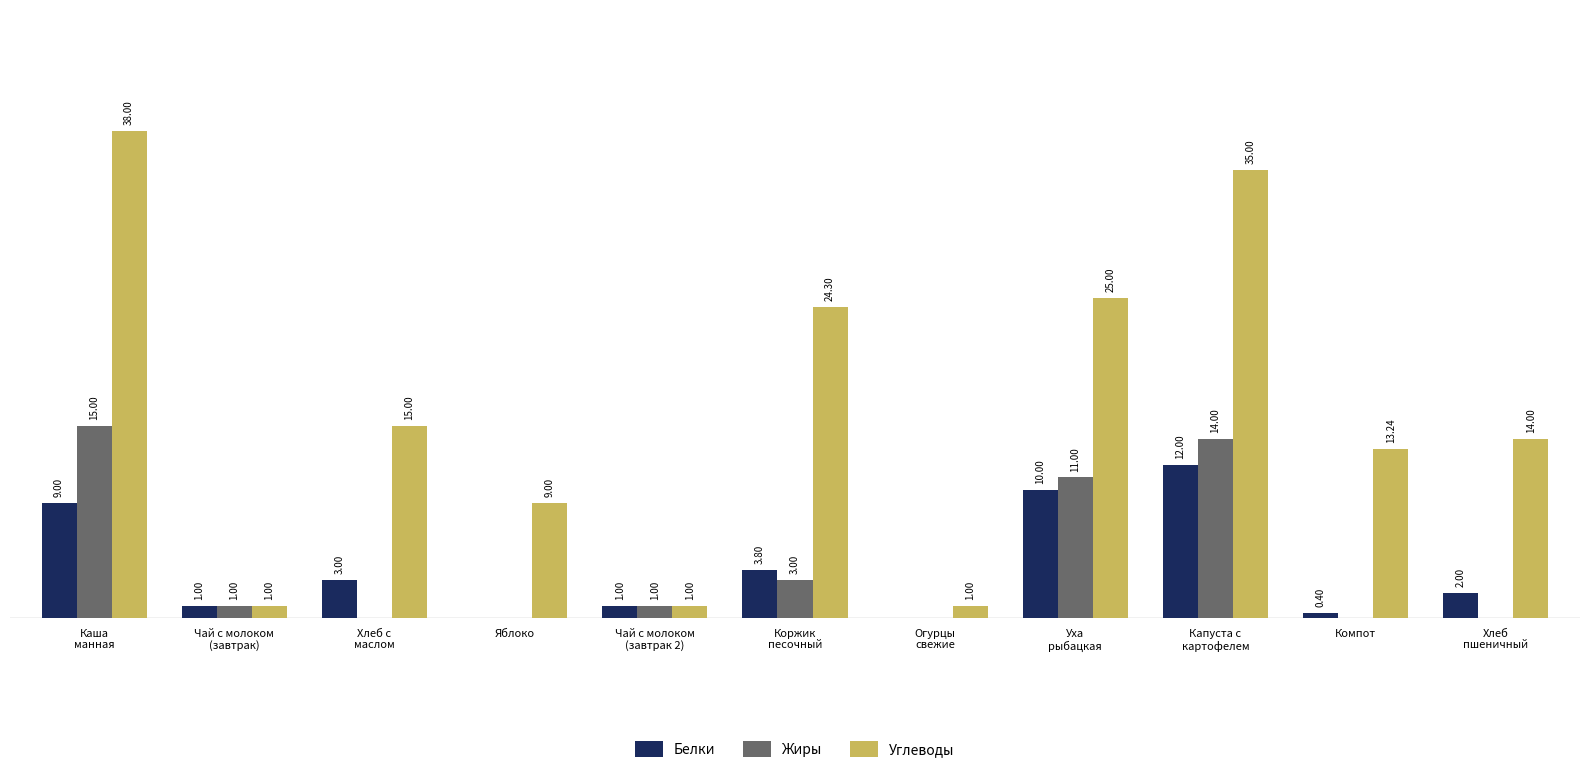

Which series has the largest total across all categories?

Углеводы